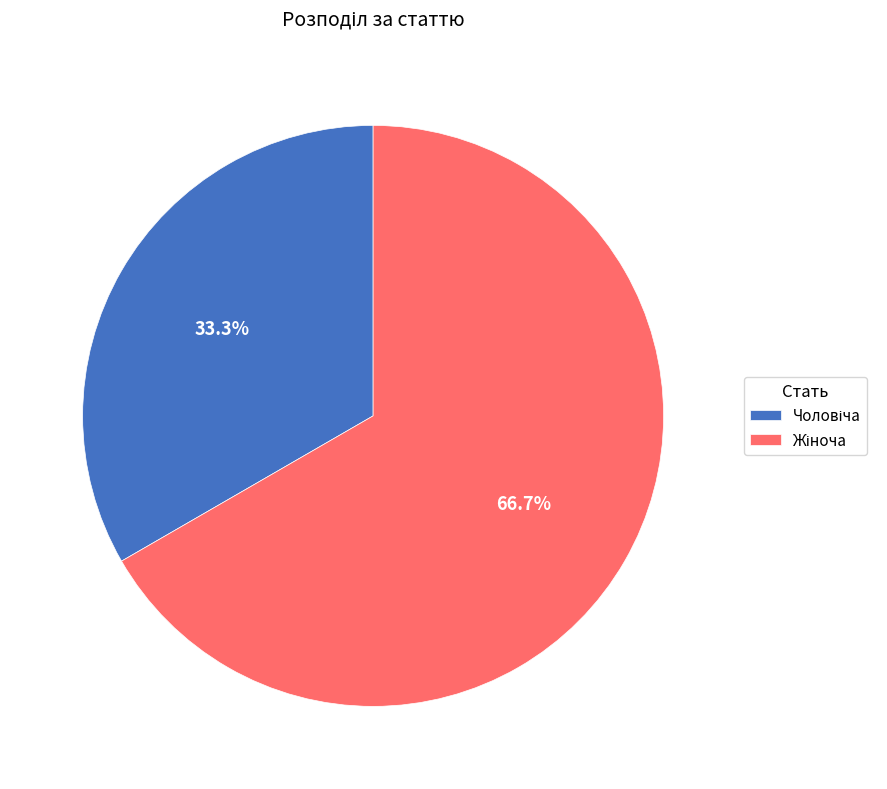

Is there any slice that represents more than half of the pie?

Yes